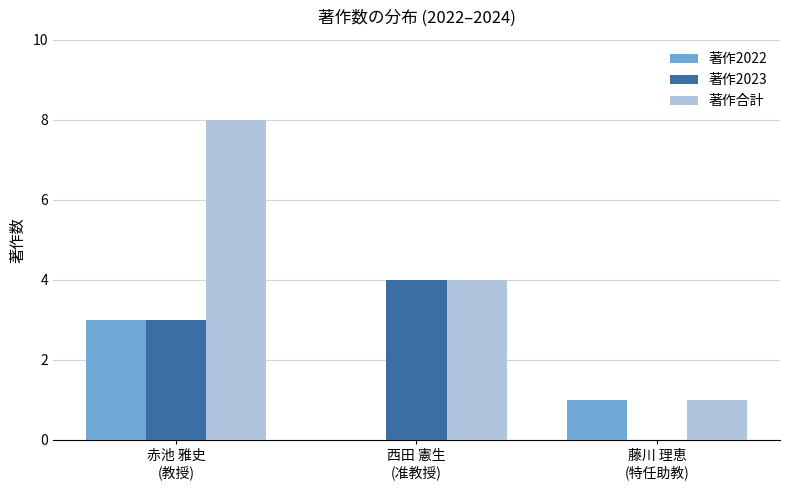

What is the greatest value displayed?

8